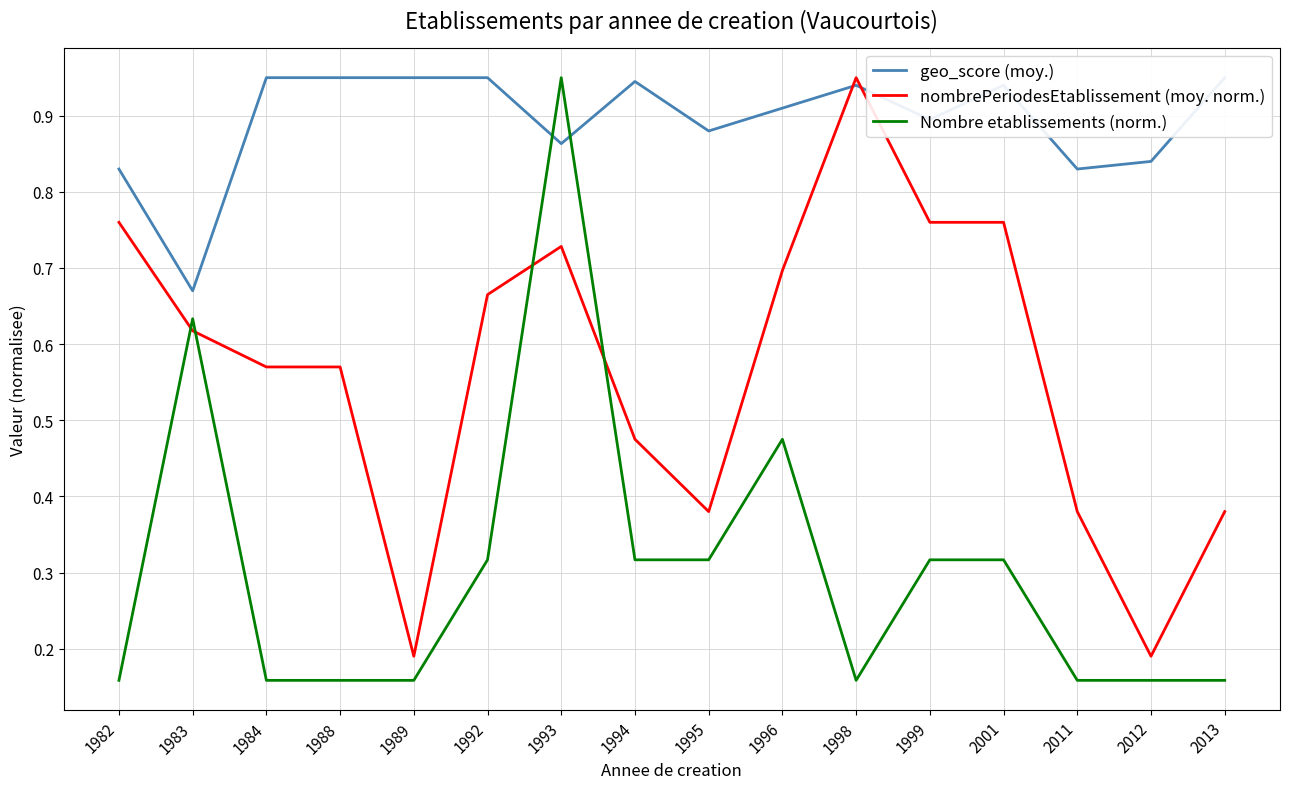

The value of geo_score (moy.) at 1992 is 0.3. True or false?

False